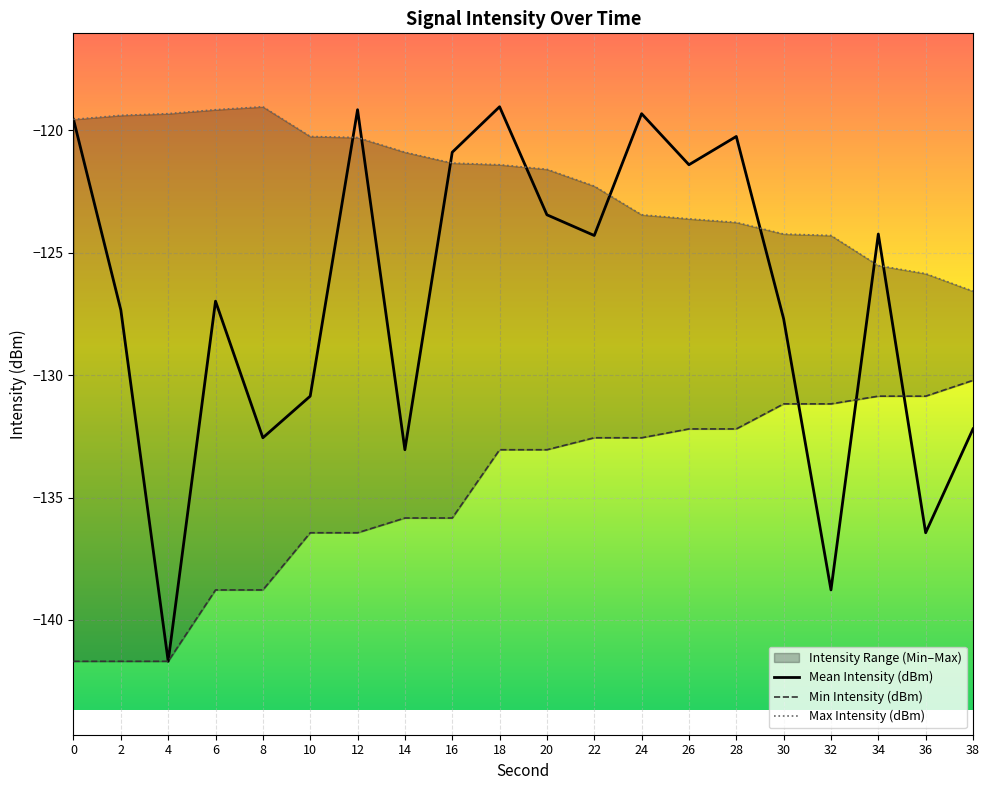

How many data points in Max Intensity (dBm) are less than -121?

12